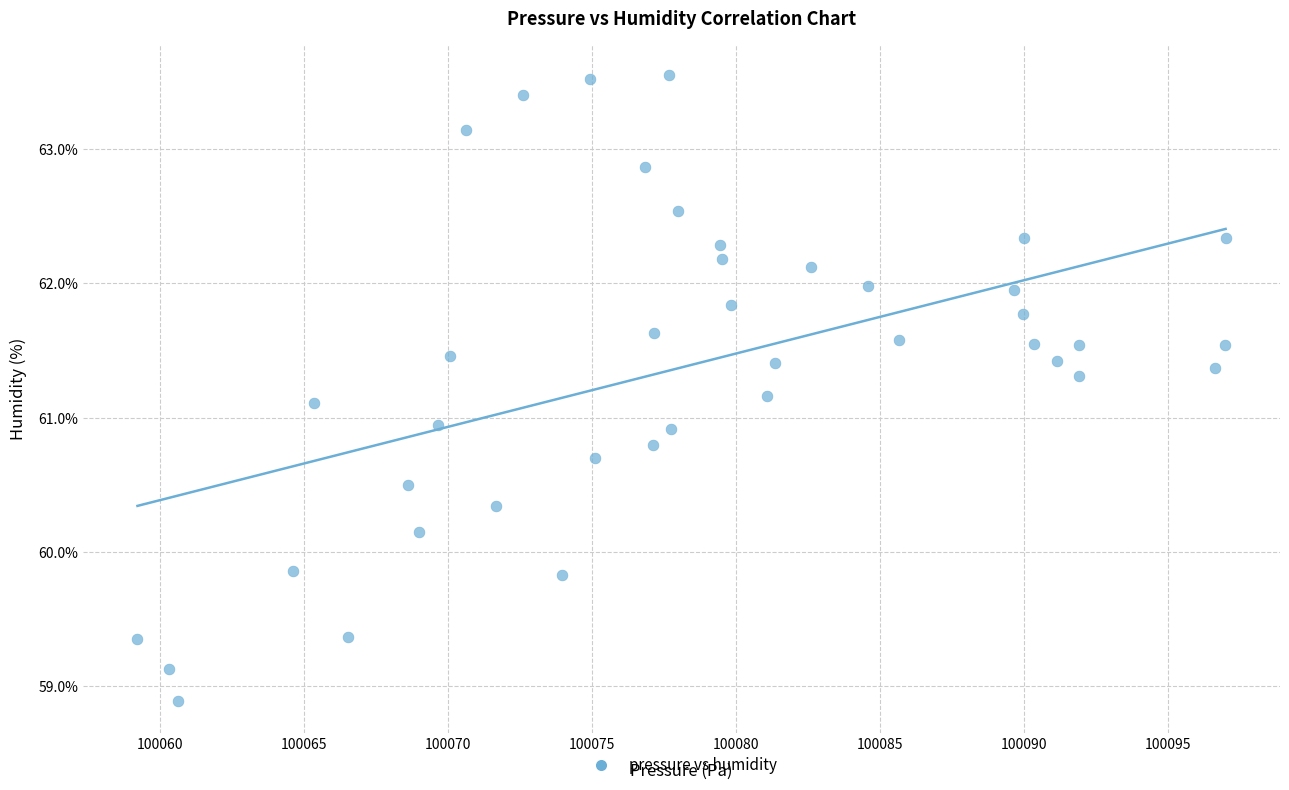

What is the range of Y values (max minus min)?

4.7